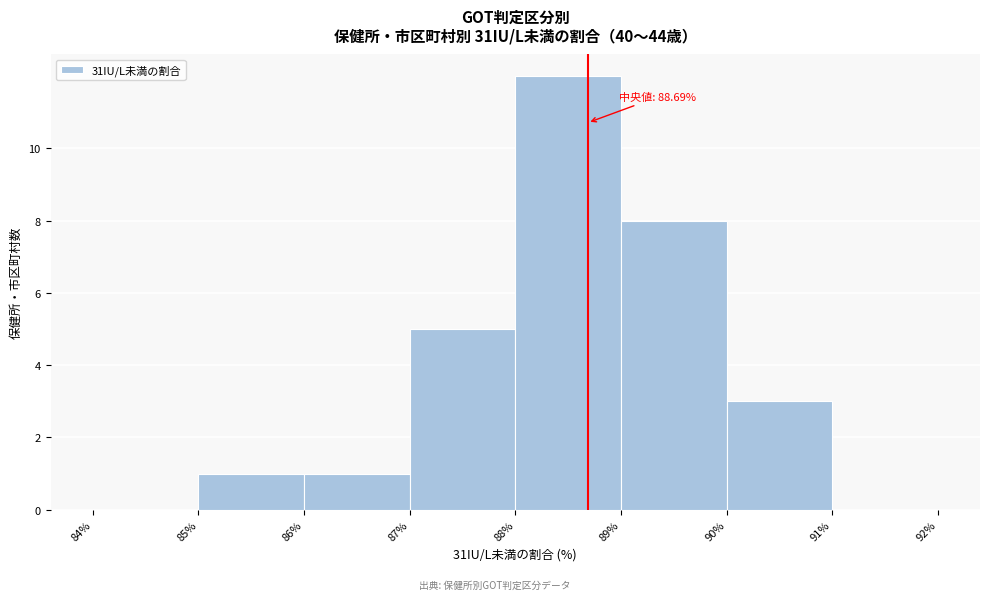

Which range on the x-axis has the tallest bar?

88% to 89%